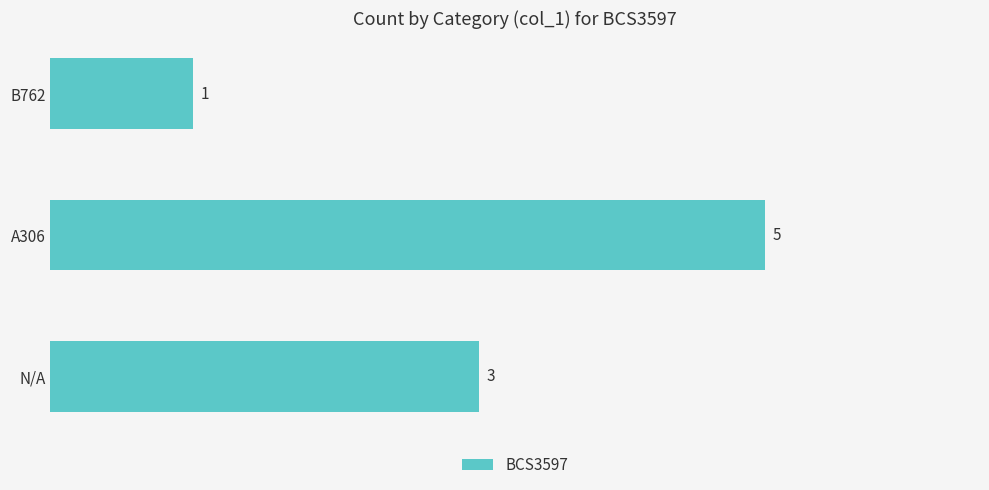

What is the change in value from N/A to A306?

+2